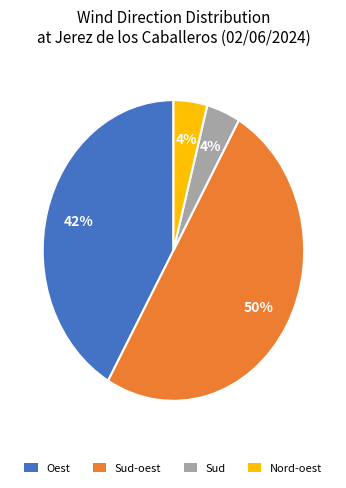

To the nearest percent, what is the difference between the largest and smallest slice percentages?

46%